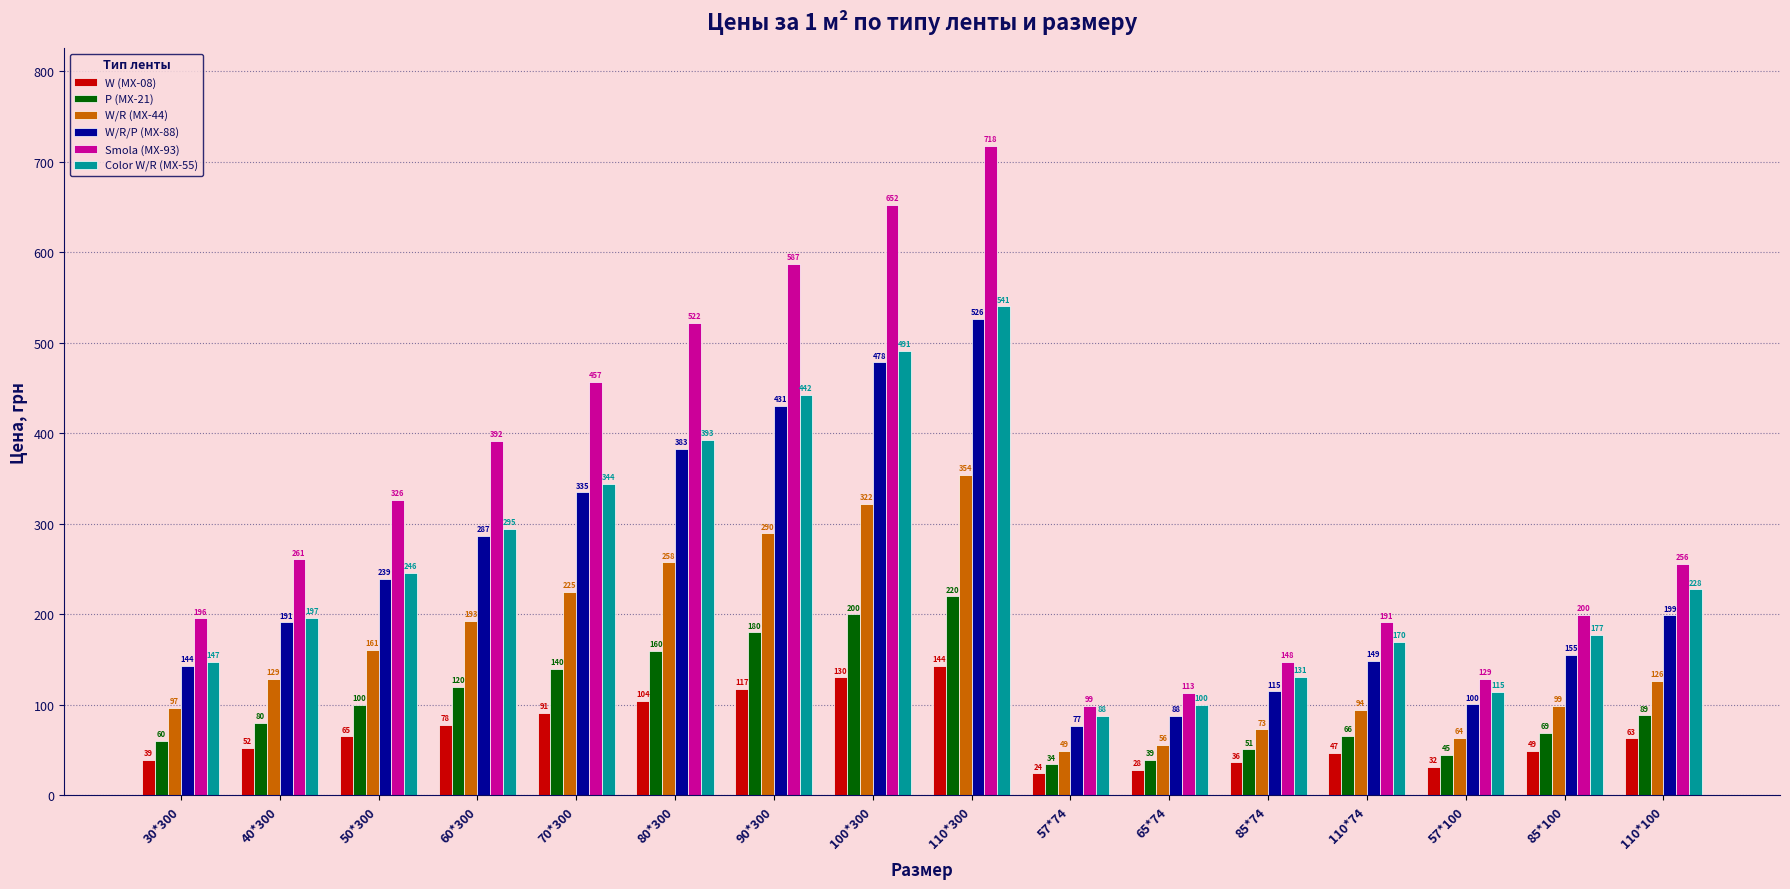

What is the difference between the W/R (MX-44) values at 85*74 and 70*300?

152.4